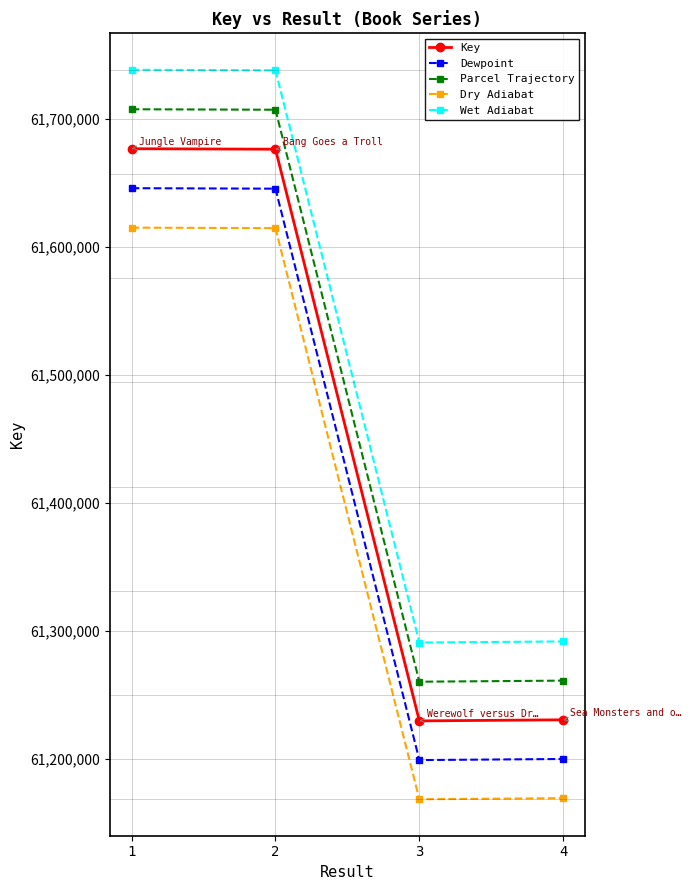

Which series has the largest range (max minus min)?

Wet Adiabat